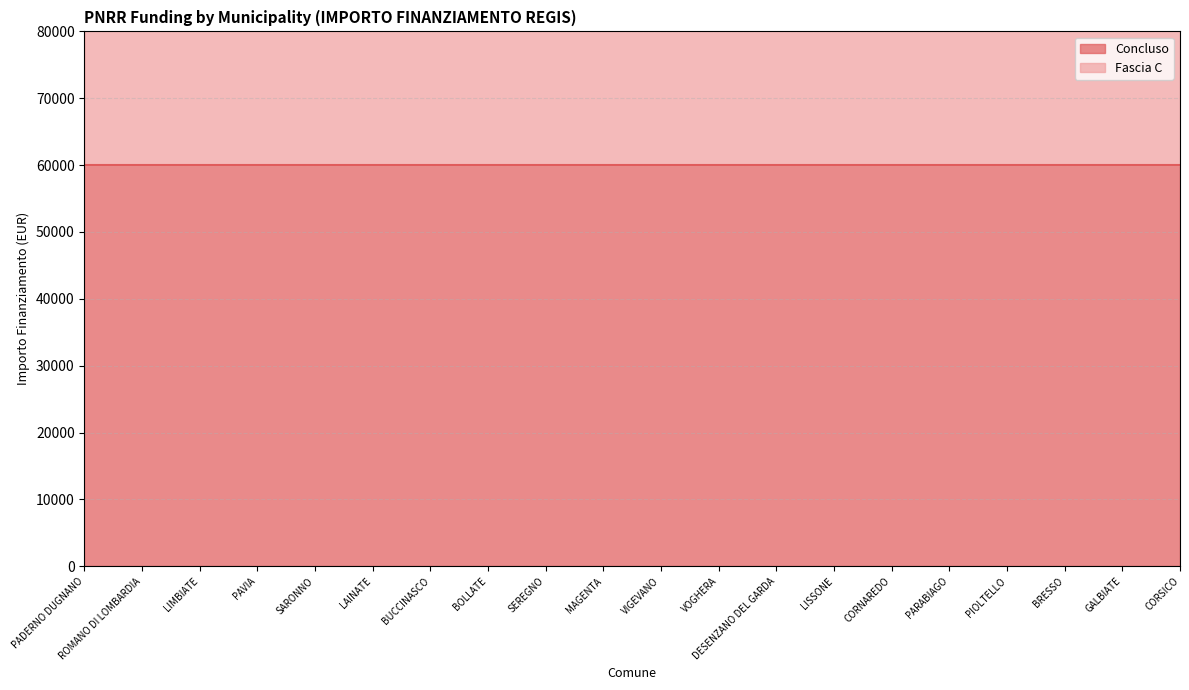

What is the average value?

118563